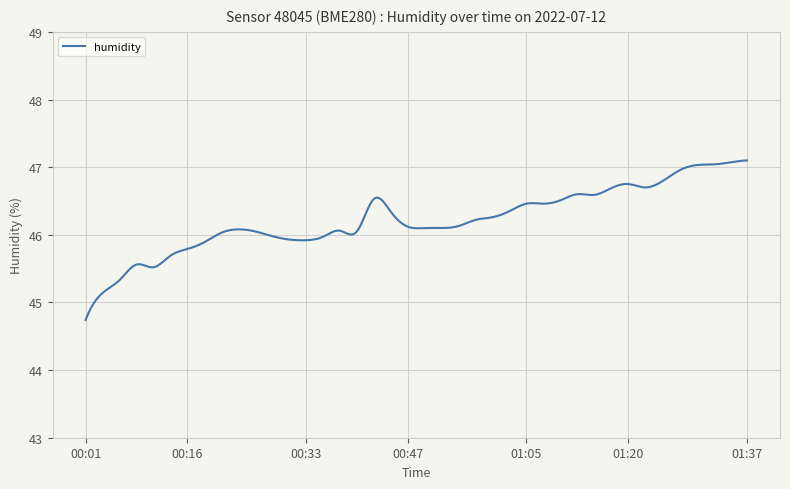

What is the difference between the maximum and minimum values?

2.4